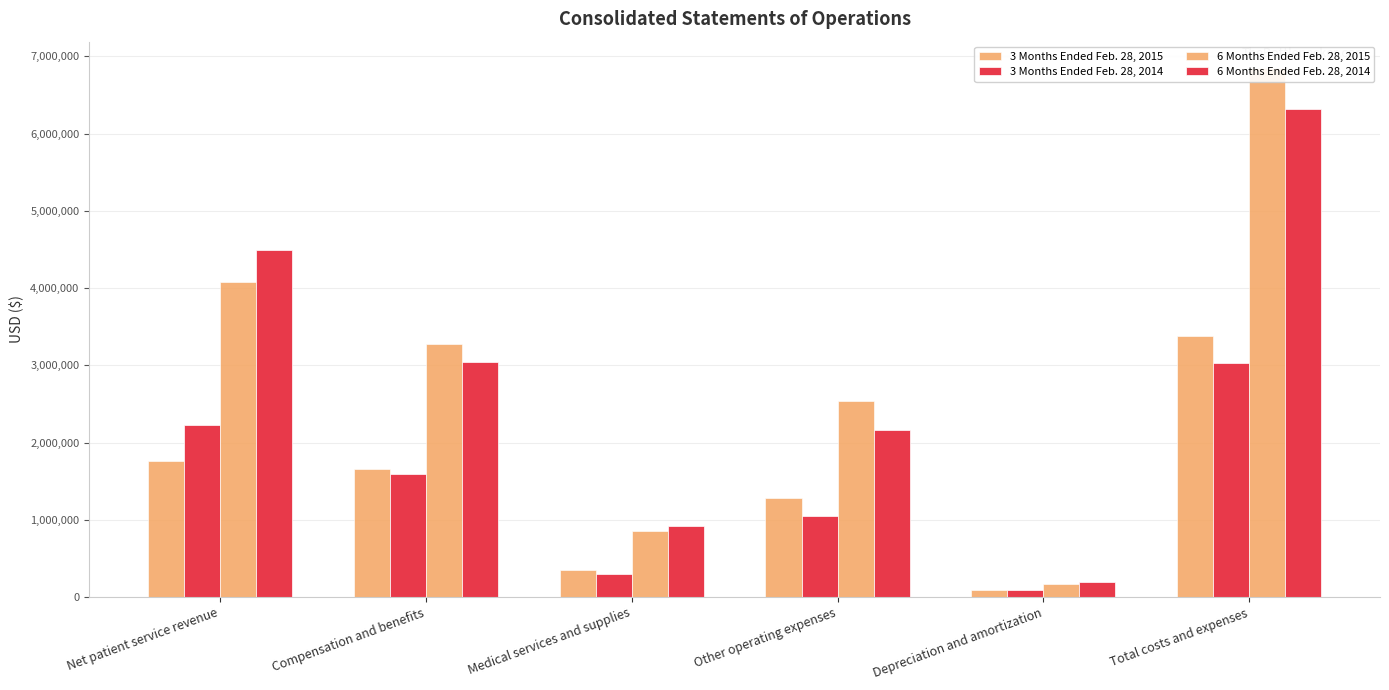

List the labels in order of 3 Months Ended Feb. 28, 2014 value, smallest first.

Depreciation and amortization, Medical services and supplies, Other operating expenses, Compensation and benefits, Net patient service revenue, Total costs and expenses